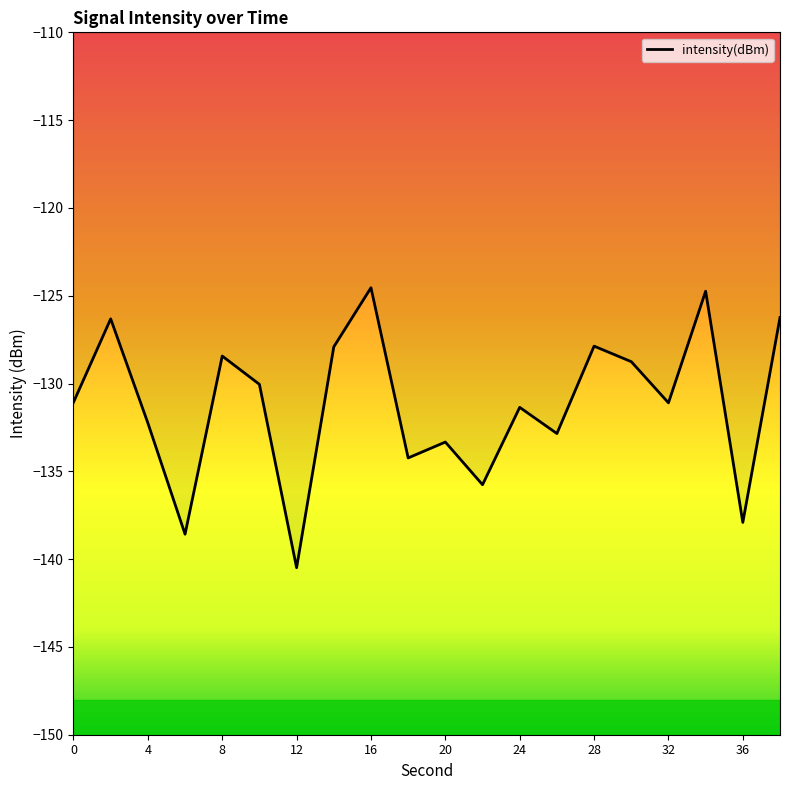

Does the chart have visible grid lines?

No